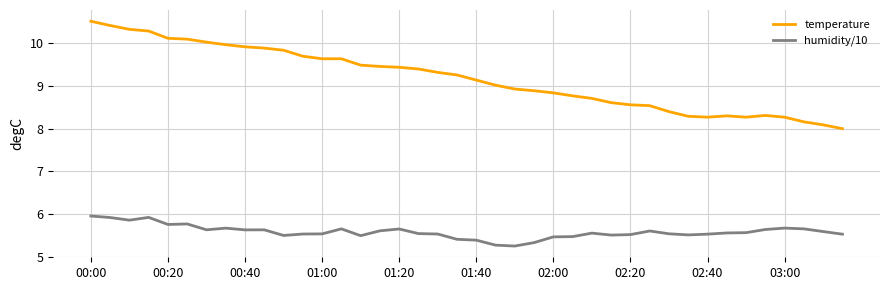

True or false: temperature and humidity/10 intersect in this chart.

False